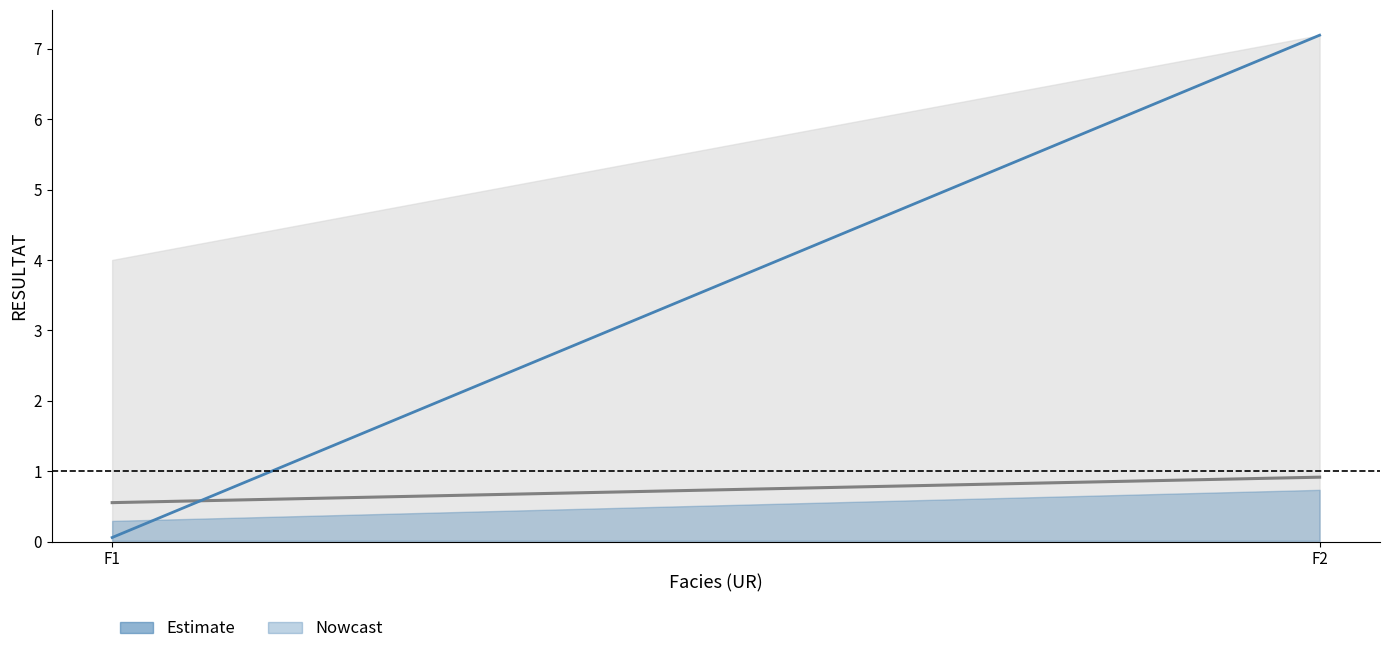

What is the spread (max minus min) of values at F1?

0.5